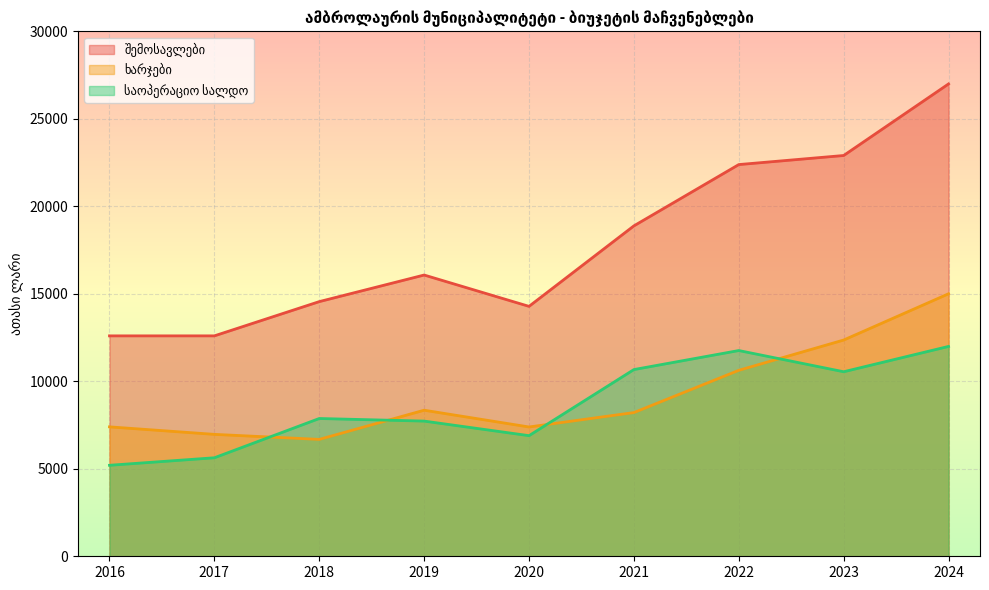

What is the difference between the maximum and minimum values in the ხარჯები series?

8321.1